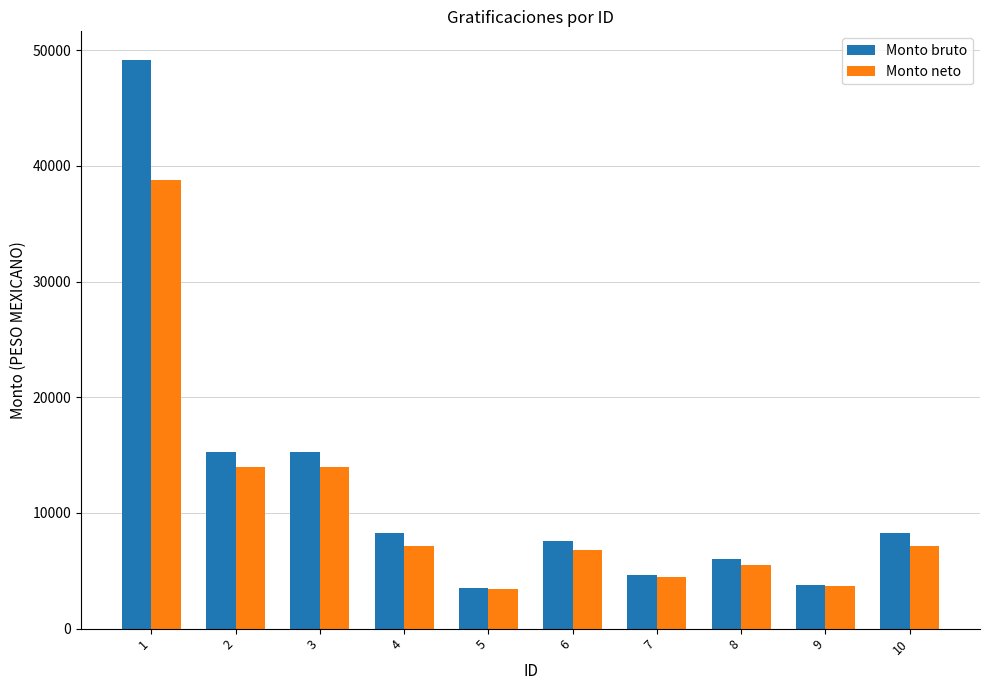

Which series has the largest total across all categories?

Monto bruto